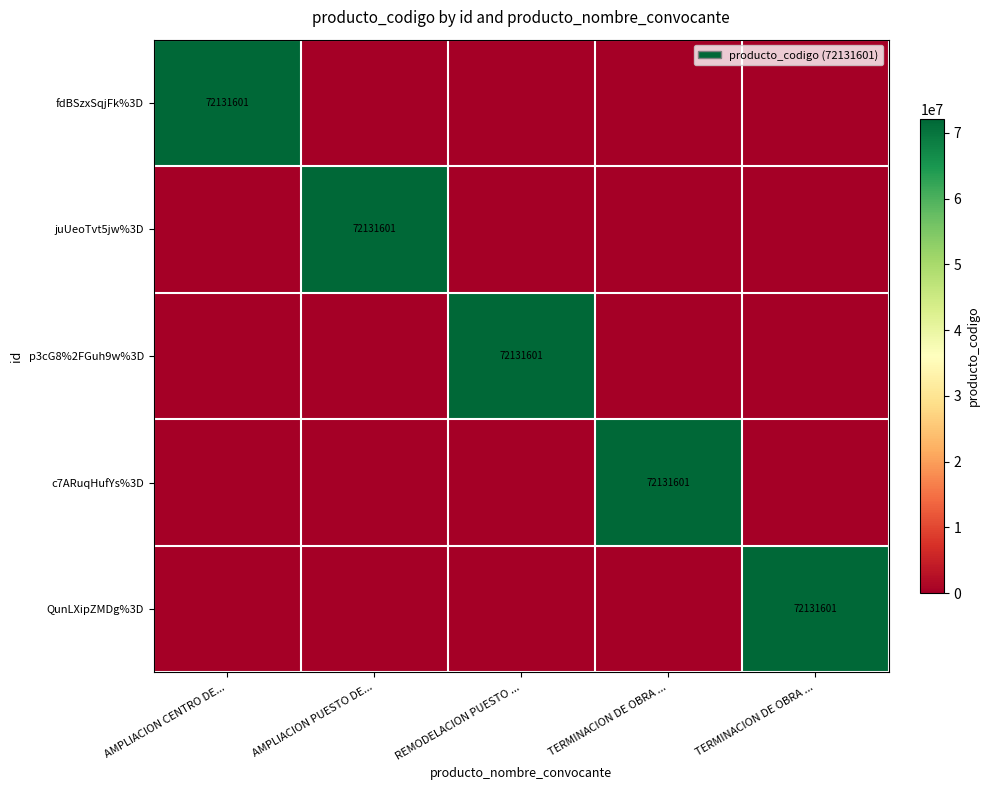

Is the value of fdBSzxSqjFk%3D at TERMINACION DE OBRA ... greater than the value of juUeoTvt5jw%3D at TERMINACION DE OBRA ...?

No